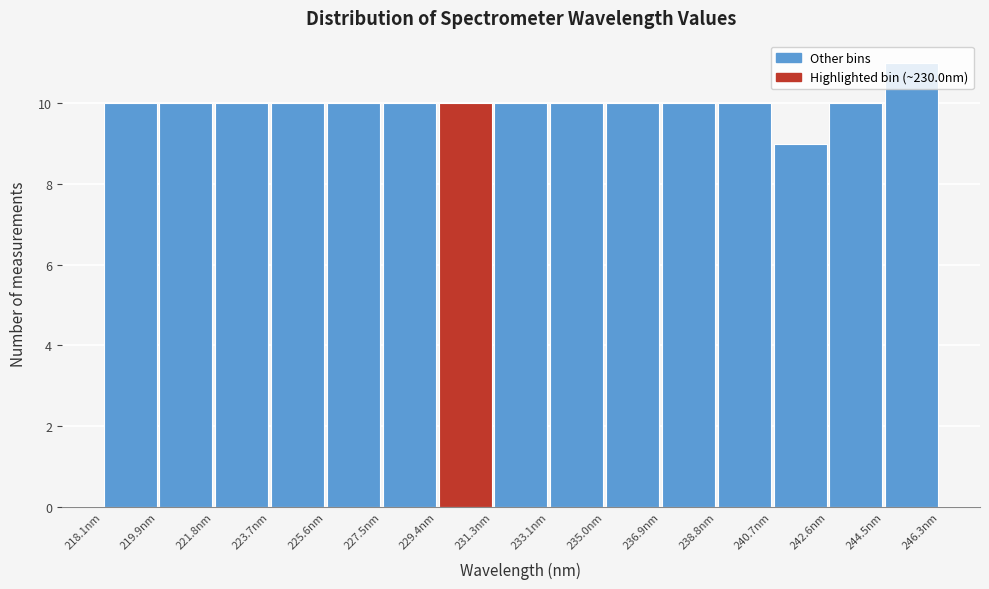

Over which range of the x-axis is the bar tallest?

244.4 to 246.4